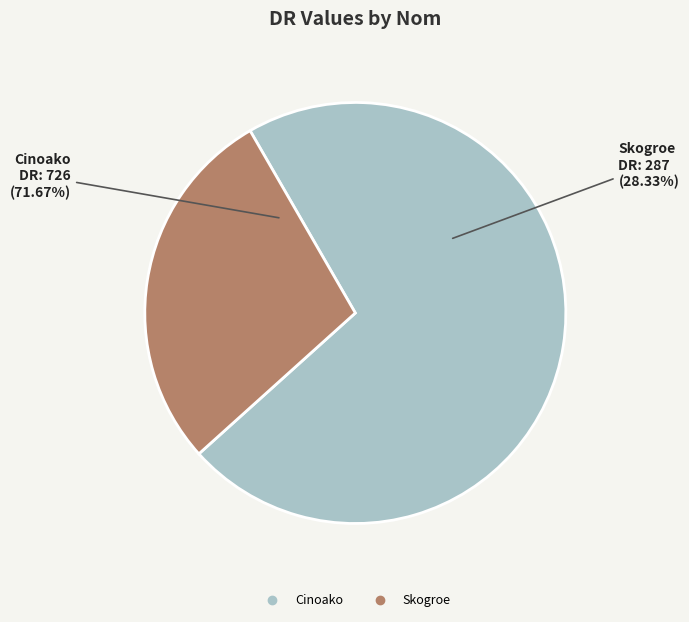

To the nearest percent, what is the average slice percentage?

50%